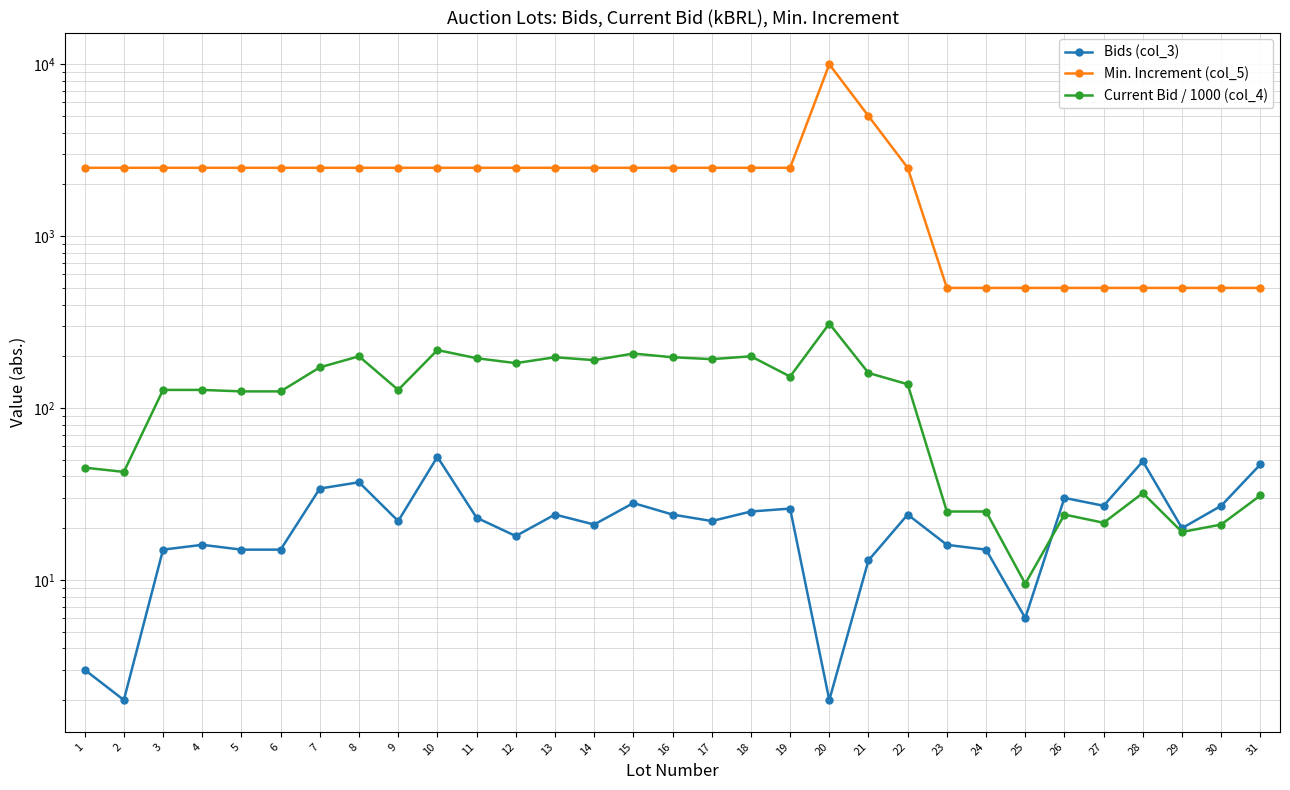

Which series has the largest range (max minus min)?

Min. Increment (col_5)